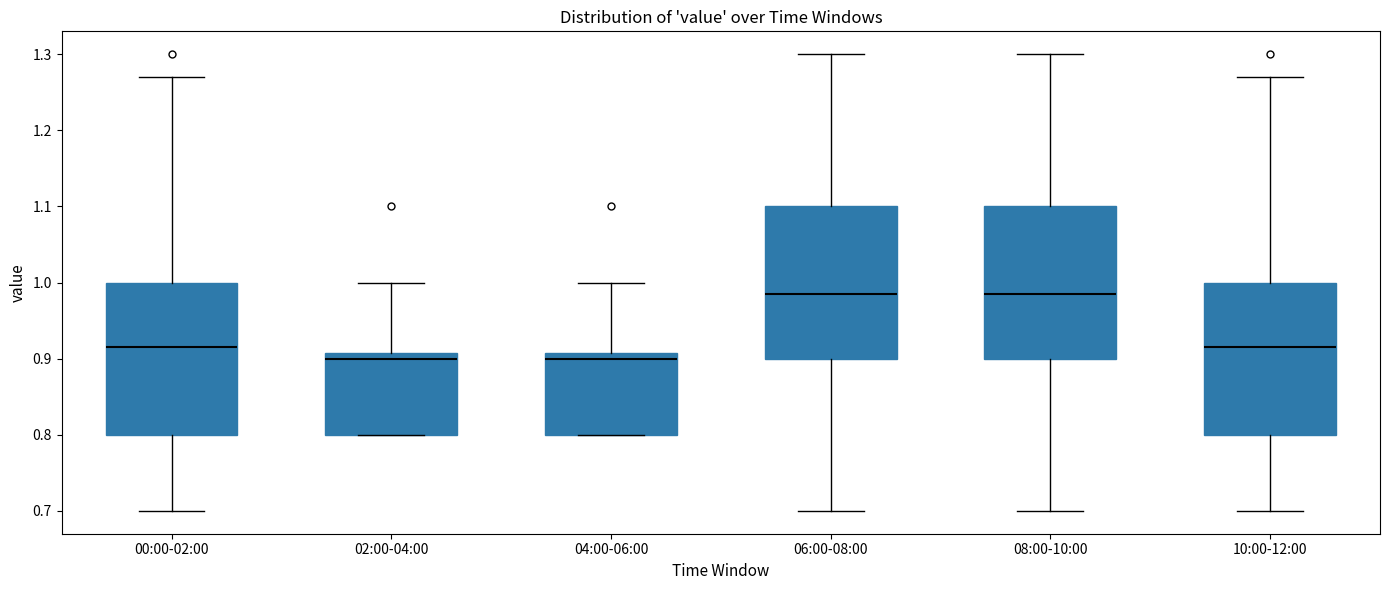

Reading left to right, read every box against the y-axis: the position of its median line, the range the box covers, and the ends of its whiskers. The values are not printed on the chart, so give them approximately, as read against the axis.

00:00-02:00: median 0.92, box 0.80 to 1.00, whiskers 0.70 to 1.27
02:00-04:00: median 0.90, box 0.80 to 0.91, whiskers 0.80 to 1.00
04:00-06:00: median 0.90, box 0.80 to 0.91, whiskers 0.80 to 1.00
06:00-08:00: median 0.99, box 0.90 to 1.10, whiskers 0.70 to 1.30
08:00-10:00: median 0.99, box 0.90 to 1.10, whiskers 0.70 to 1.30
10:00-12:00: median 0.92, box 0.80 to 1.00, whiskers 0.70 to 1.27